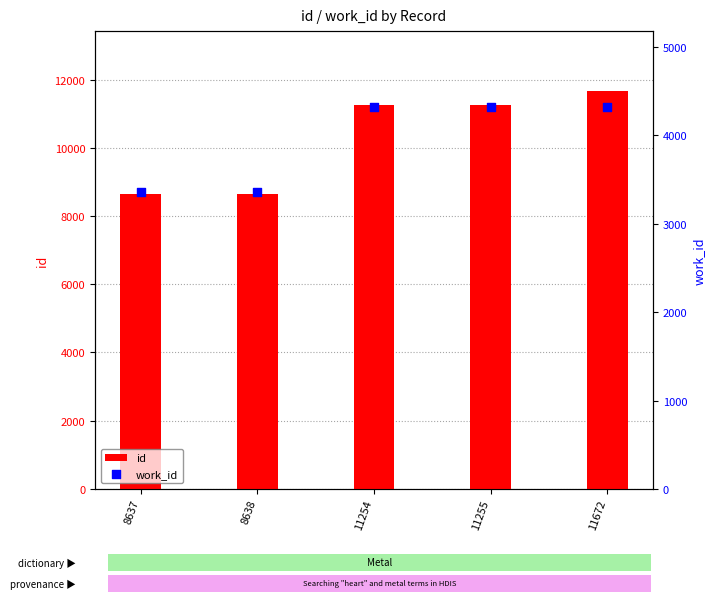

Which series has the largest Y range (max minus min)?

id